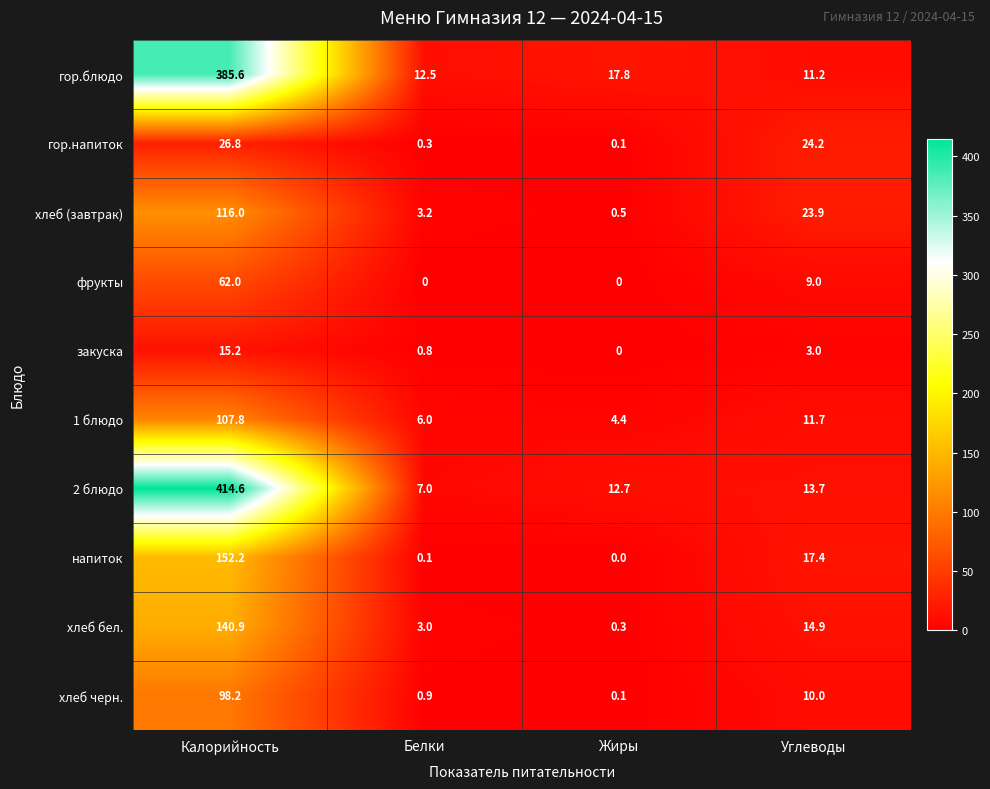

Is the value of 1 блюдо at Жиры greater than the value of гор.напиток at Углеводы?

No